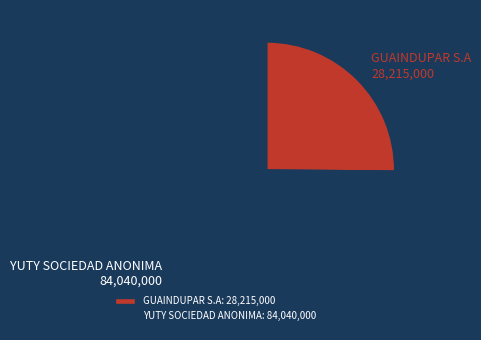

Do GUAINDUPAR S.A and YUTY SOCIEDAD ANONIMA together represent more than half of the pie?

Yes